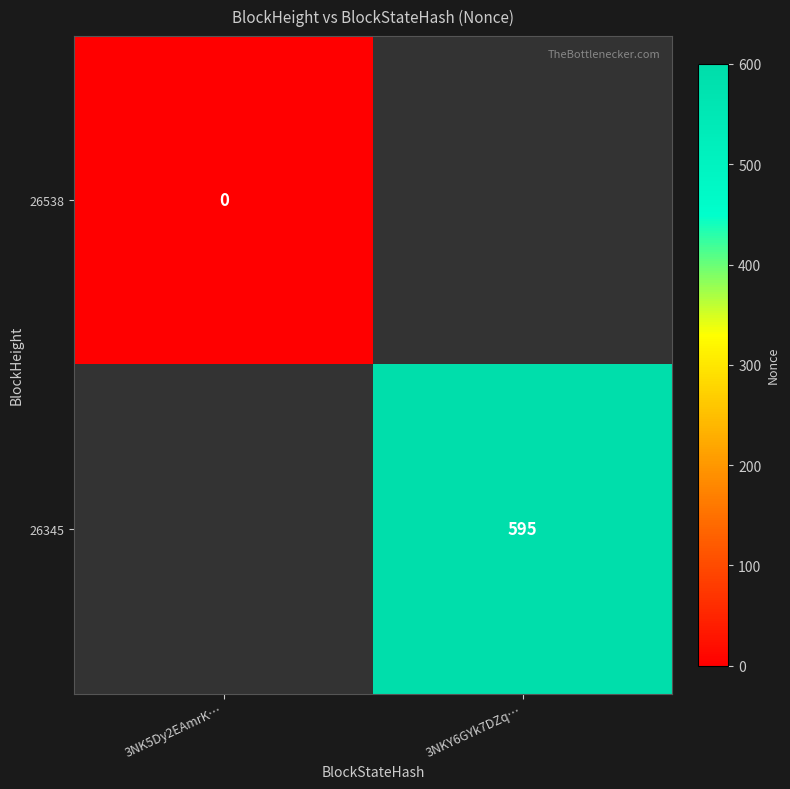

The 26345 series shows 327.4 at 3NKY6GYk7DZq…. True or false?

False